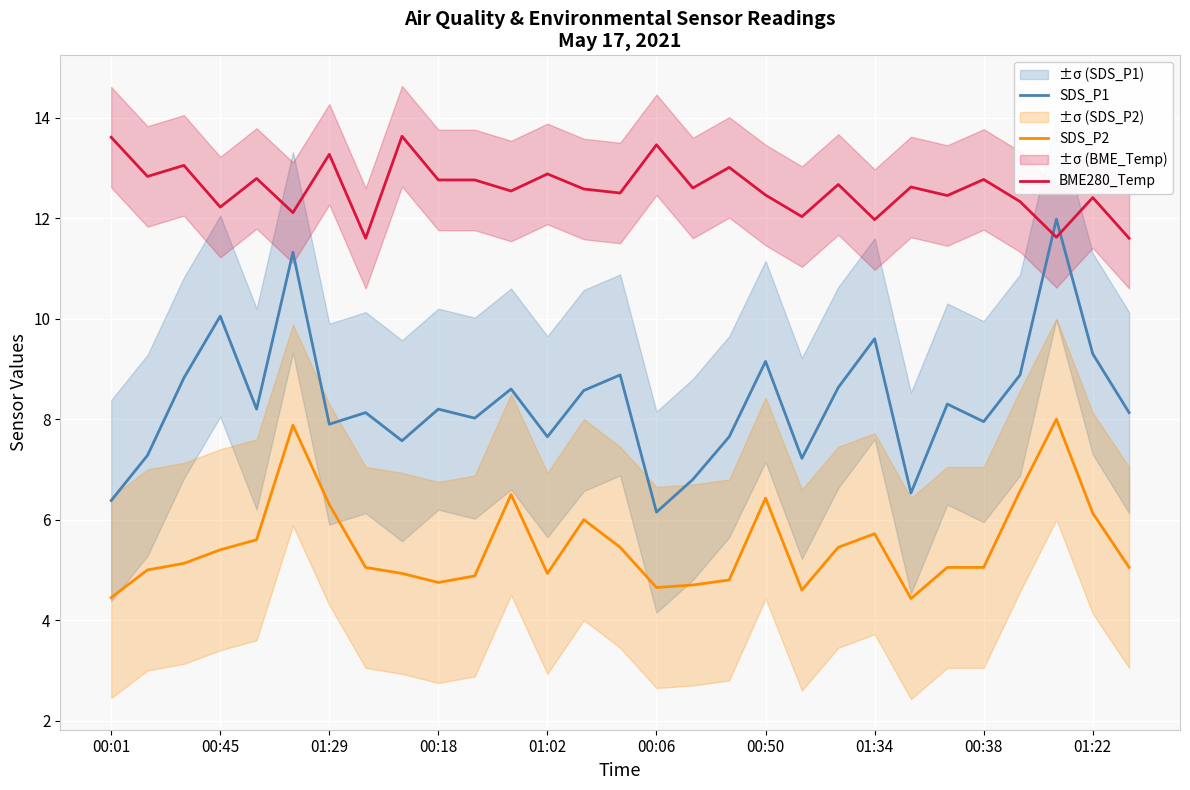

How many lines are shown in the chart?

3